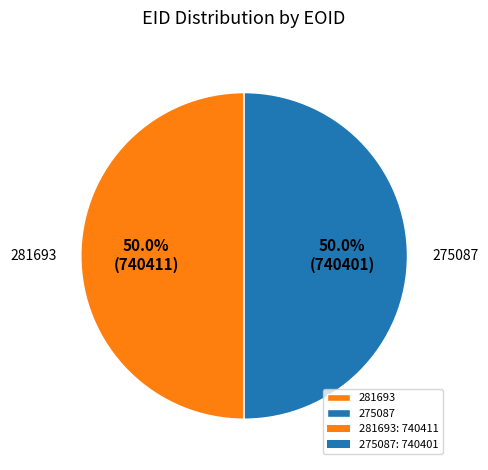

Is the sum of 281693 and 275087 greater than half?

Yes